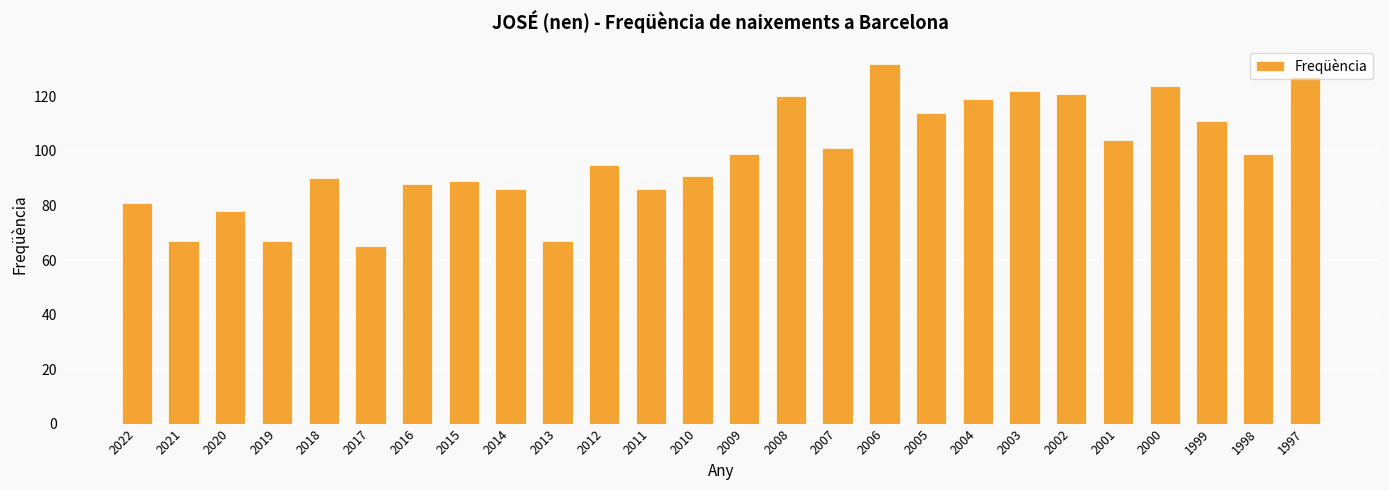

How many distinct data groups are displayed?

1